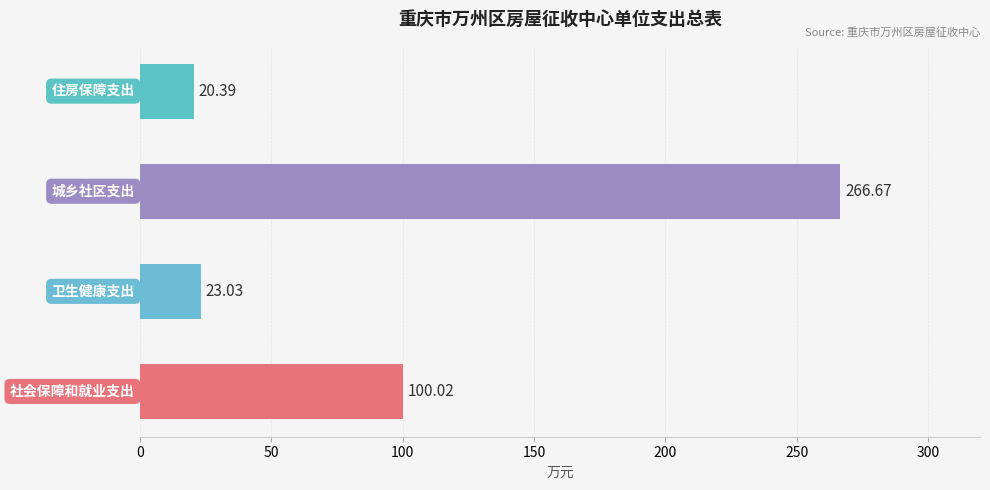

What is the average value?

102.5